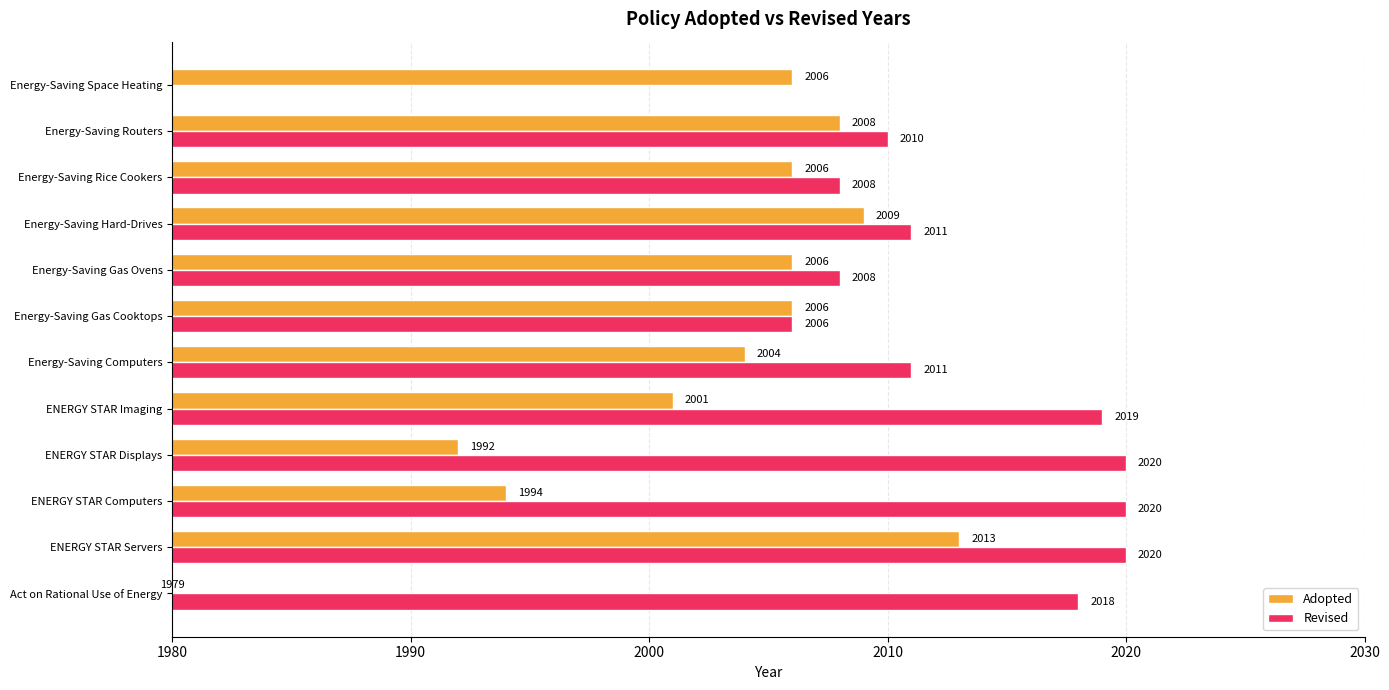

At how many categories does at least one series exceed 1070?

12